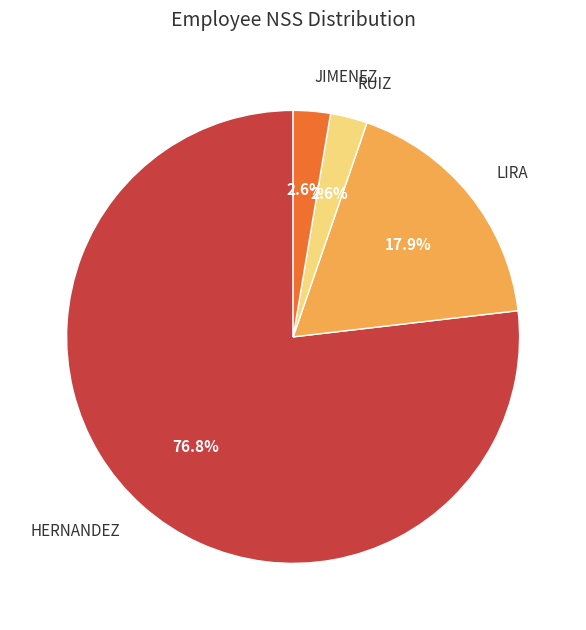

To the nearest percent, what portion does HERNANDEZ represent?

77%